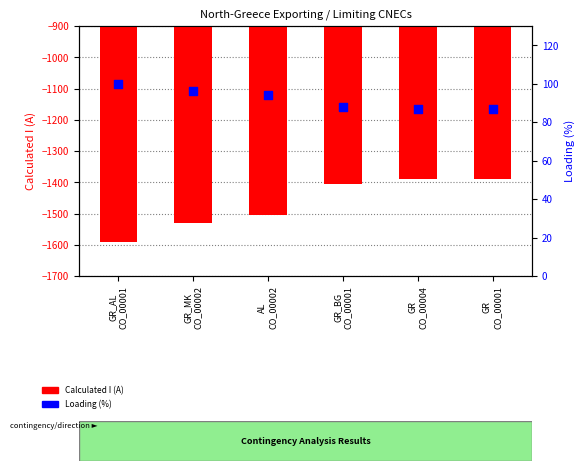

What are all the series names shown in the legend?

Calculated I (A), Loading (%)